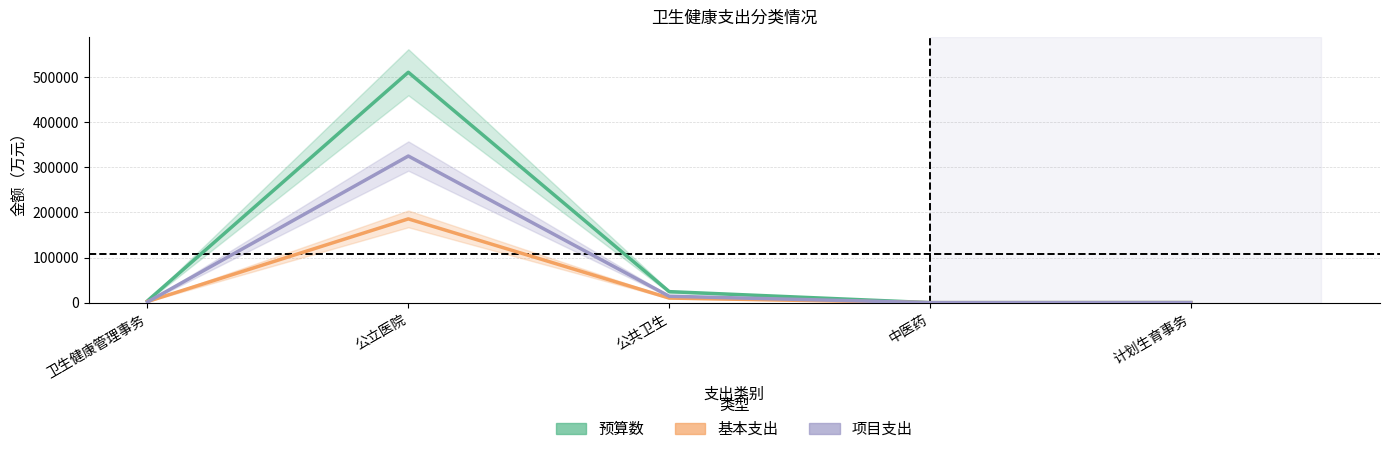

True or false: 项目支出 and 基本支出 intersect in this chart.

True